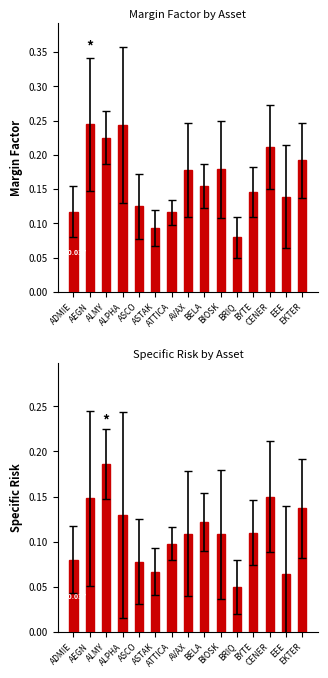

What is the label of the 3rd bar from the right?

CENER